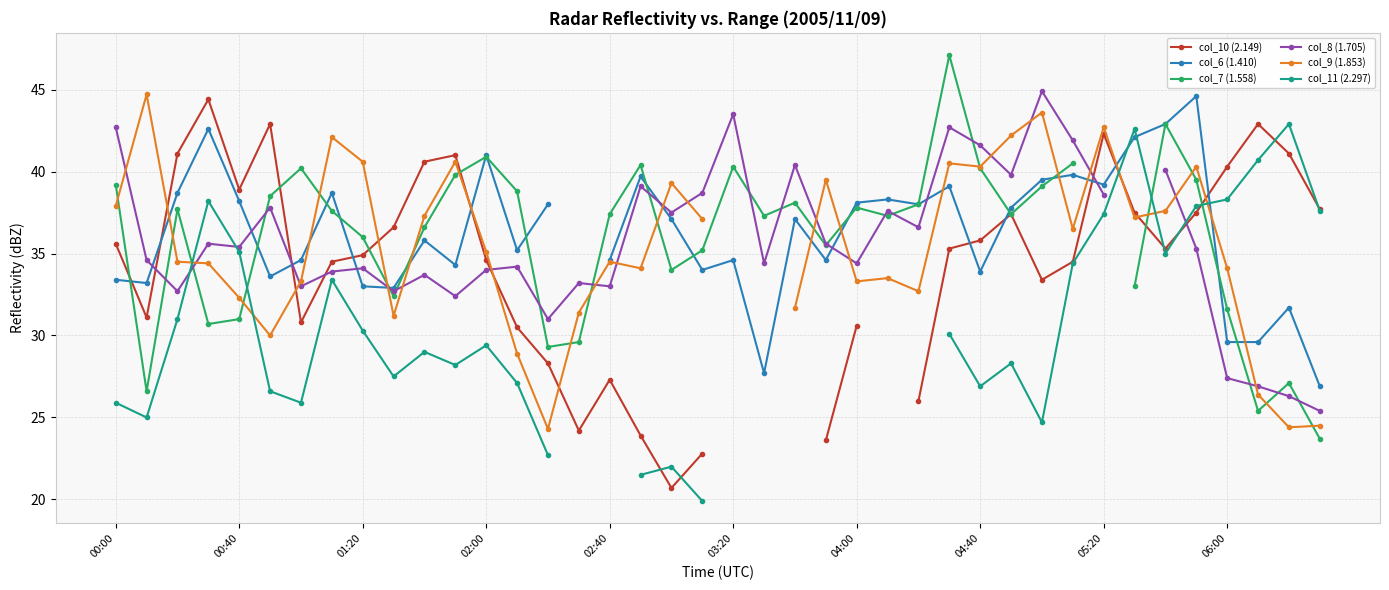

Is the value of col_10 (2.149) at 17 greater than the value of col_6 (1.410) at 10?

No